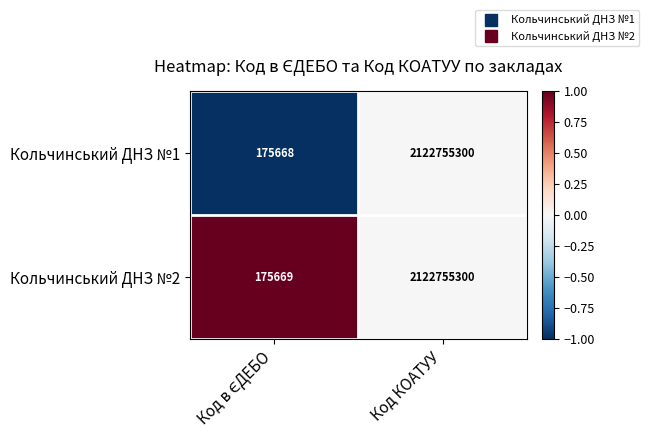

Is it true that Кольчинський ДНЗ №2 equals 2866628530 at Код КОАТУУ?

False